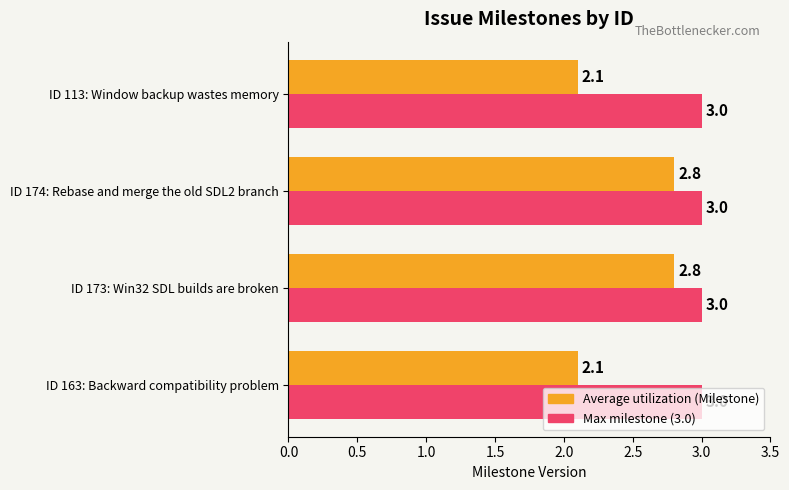

What is the total value across all series at ID 113: Window backup wastes memory?

5.1